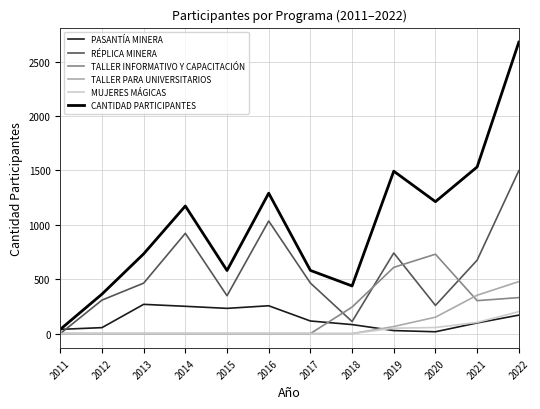

At 2020, list the series in order from largest to smallest.

CANTIDAD PARTICIPANTES, TALLER INFORMATIVO Y CAPACITACIÓN, RÉPLICA MINERA, TALLER PARA UNIVERSITARIOS, MUJERES MÁGICAS, PASANTÍA MINERA